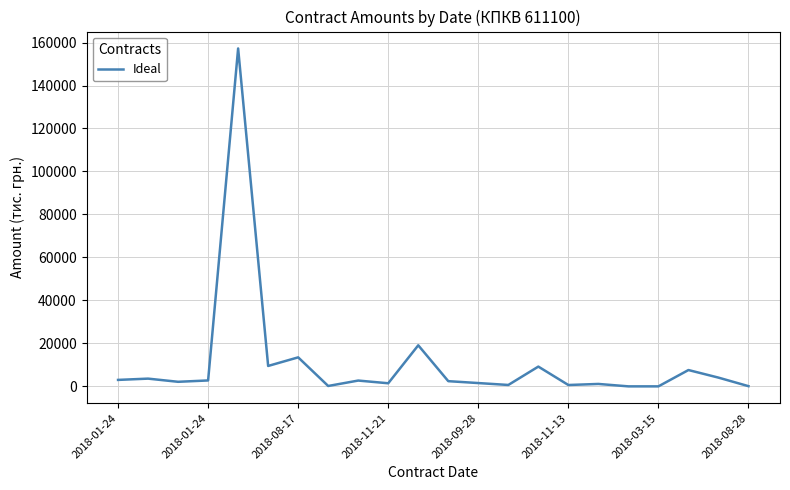

How many values are below 2700?

11